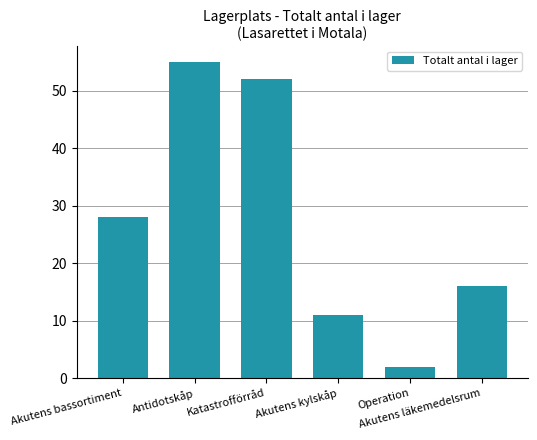

Rank the categories by value from highest to lowest.

Antidotskåp, Katastrofförråd, Akutens bassortiment, Akutens läkemedelsrum, Akutens kylskåp, Operation